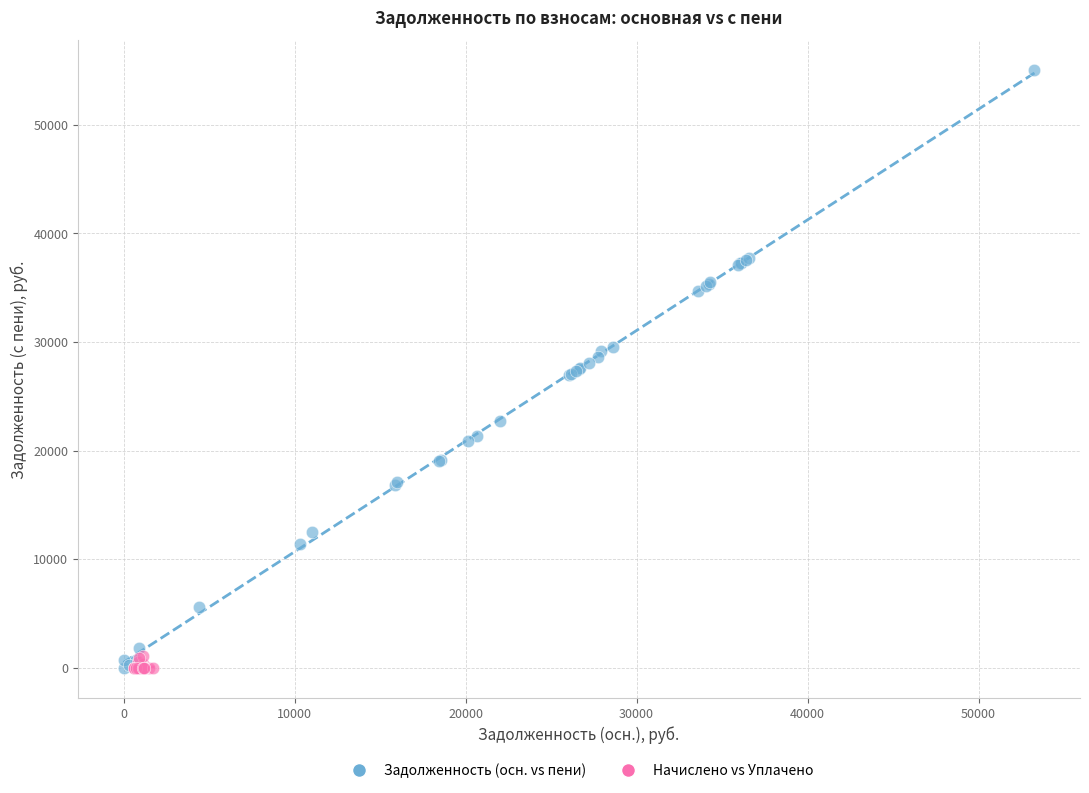

Which series contains the highest Y value?

Задолженность (осн. vs пени)